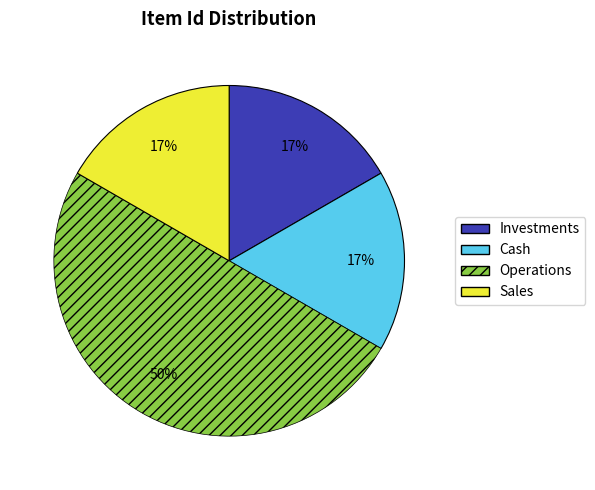

What is the largest slice in the pie chart?

Operations